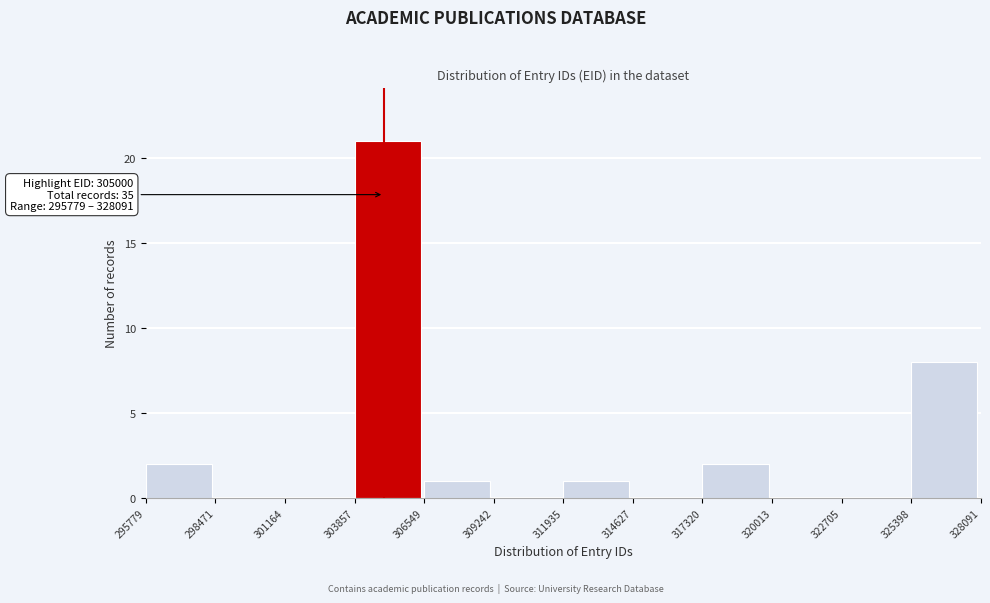

Which range on the x-axis has the tallest bar?

303857 to 306549